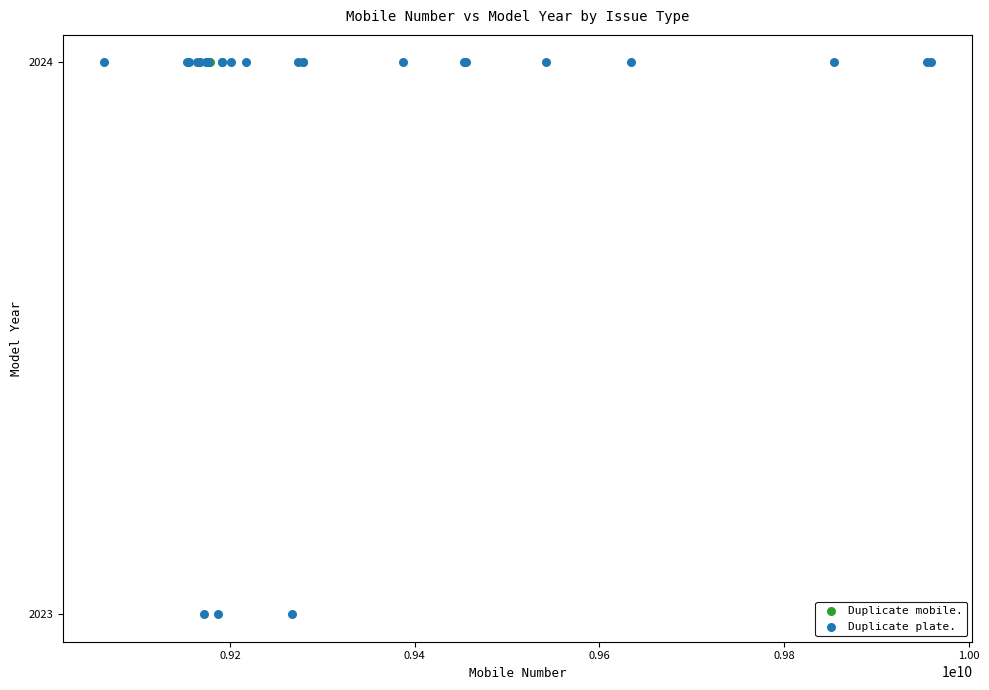

Which series contains the lowest Y value?

Duplicate plate.